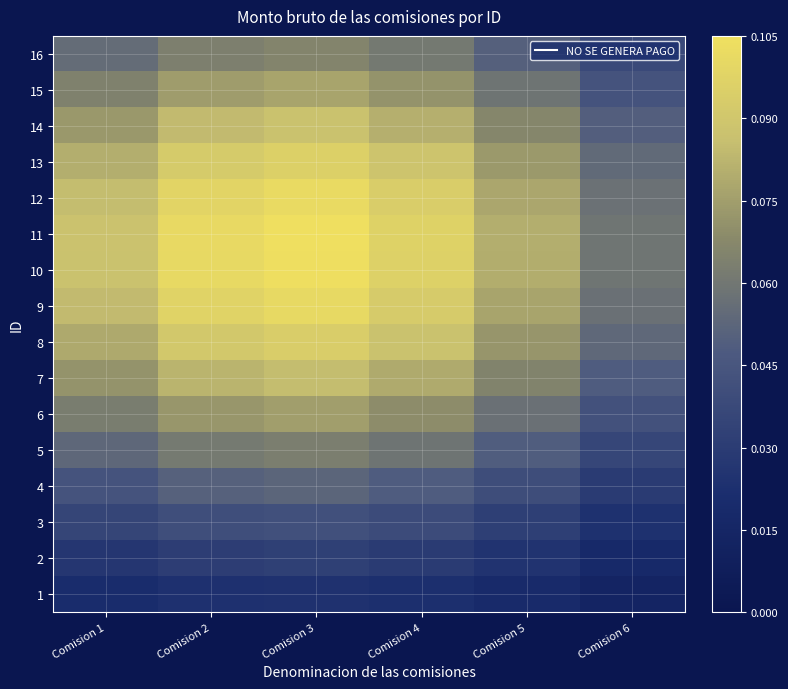

At Comision 1, list the series in order from smallest to largest.

1, 2, 3, 4, 5, 16, 6, 15, 7, 14, 8, 13, 9, 12, 10, 11